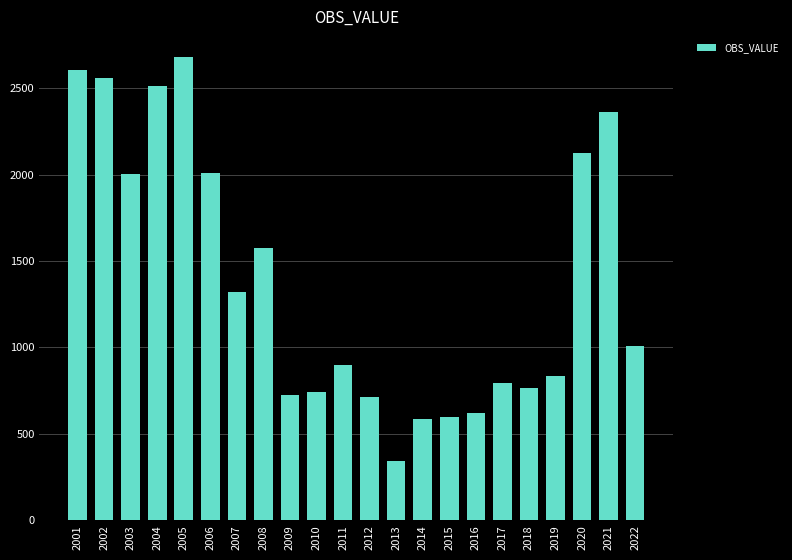

Which label corresponds to the smallest value in the chart?

2013